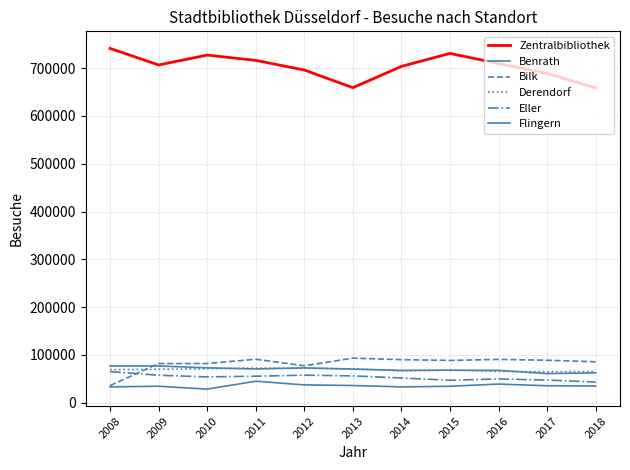

Which label corresponds to the smallest value in the chart?

2010